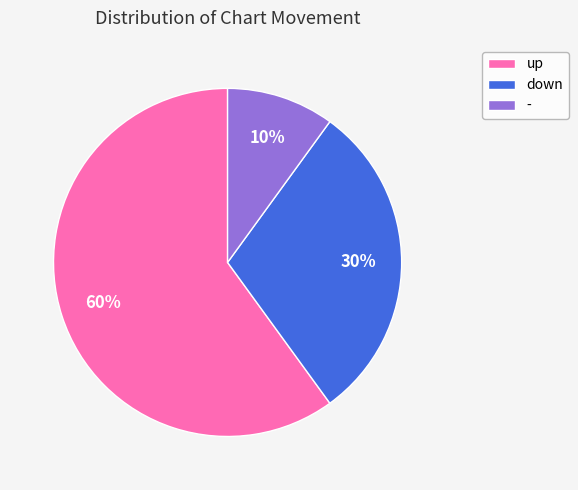

Is there any slice that represents more than half of the pie?

Yes